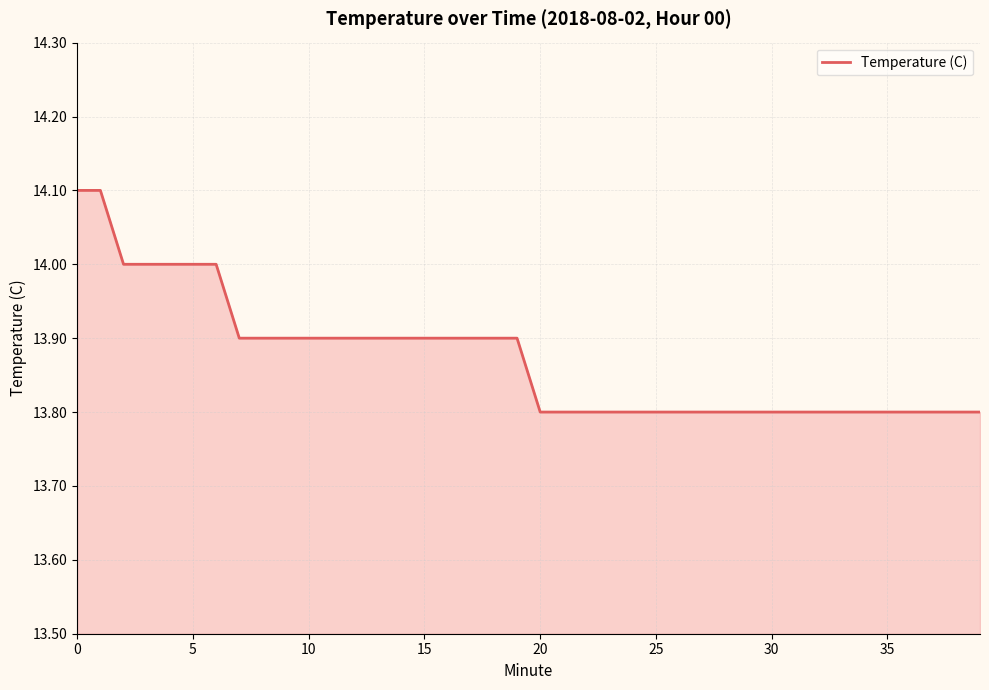

What is the greatest value displayed?

14.1